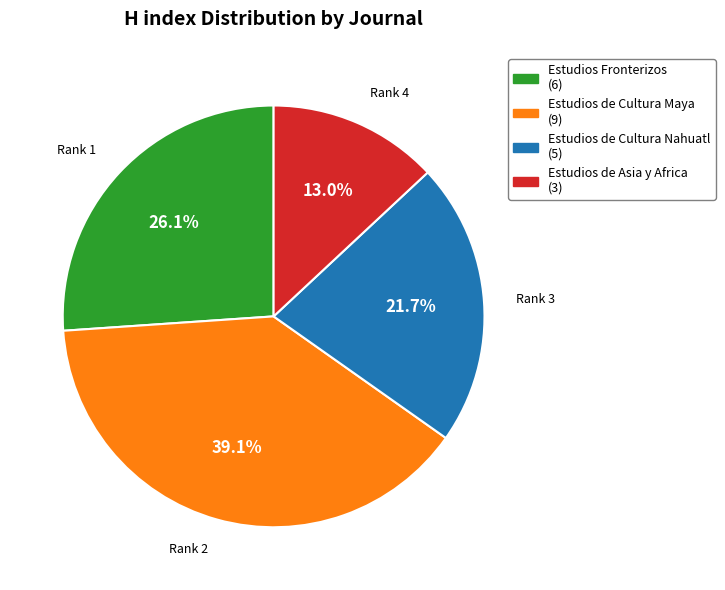

To the nearest percent, what portion does Estudios Fronterizos represent?

26%